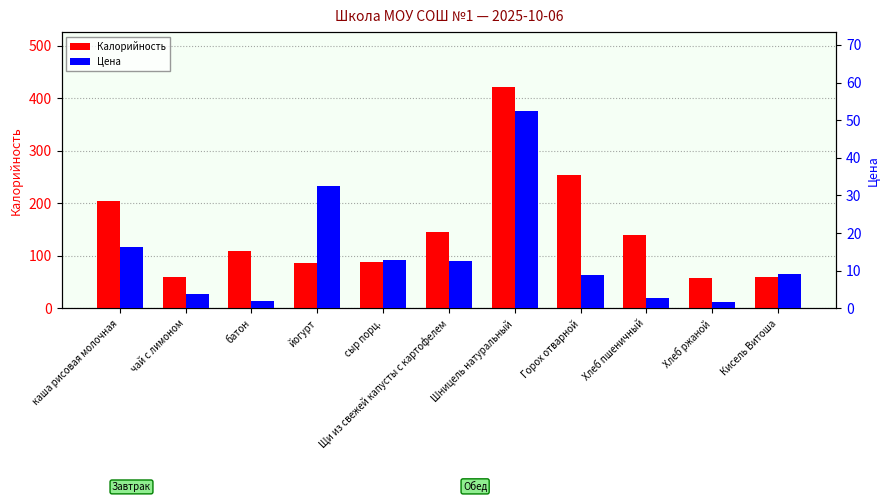

How many bars are there in each group?

2